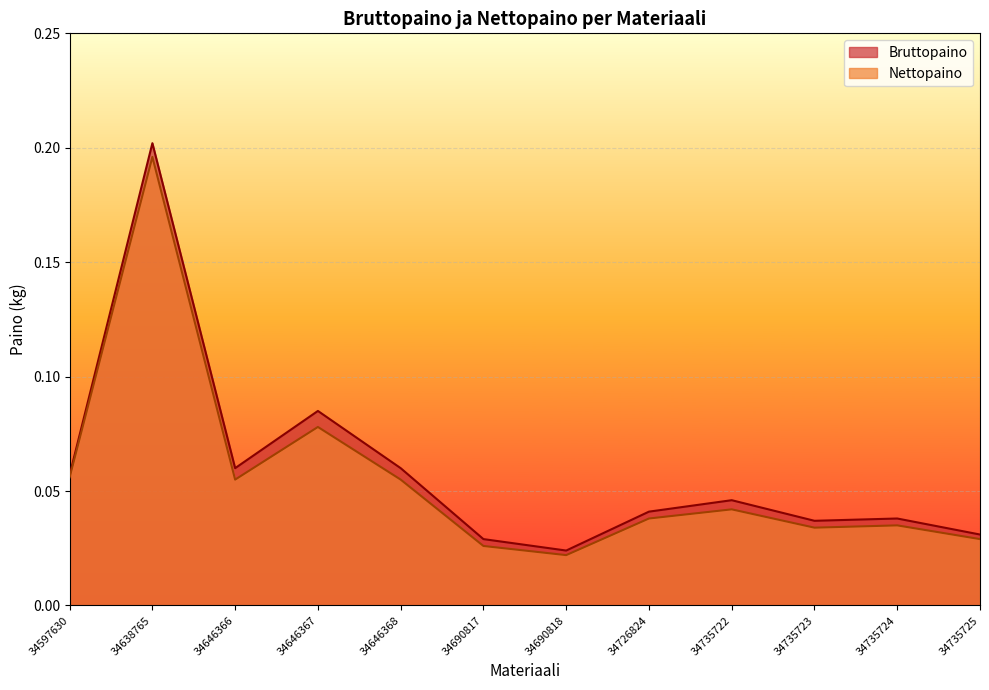

Reading left to right, list all the values displayed in this chart.

Bruttopaino: 34597630=0.1	34638765=0.2	34646366=0.1	34646367=0.1	34646368=0.1	34690817=0.0	34690818=0.0	34726824=0.0	34735722=0.0	34735723=0.0	34735724=0.0	34735725=0.0
Nettopaino: 34597630=0.1	34638765=0.2	34646366=0.1	34646367=0.1	34646368=0.1	34690817=0.0	34690818=0.0	34726824=0.0	34735722=0.0	34735723=0.0	34735724=0.0	34735725=0.0